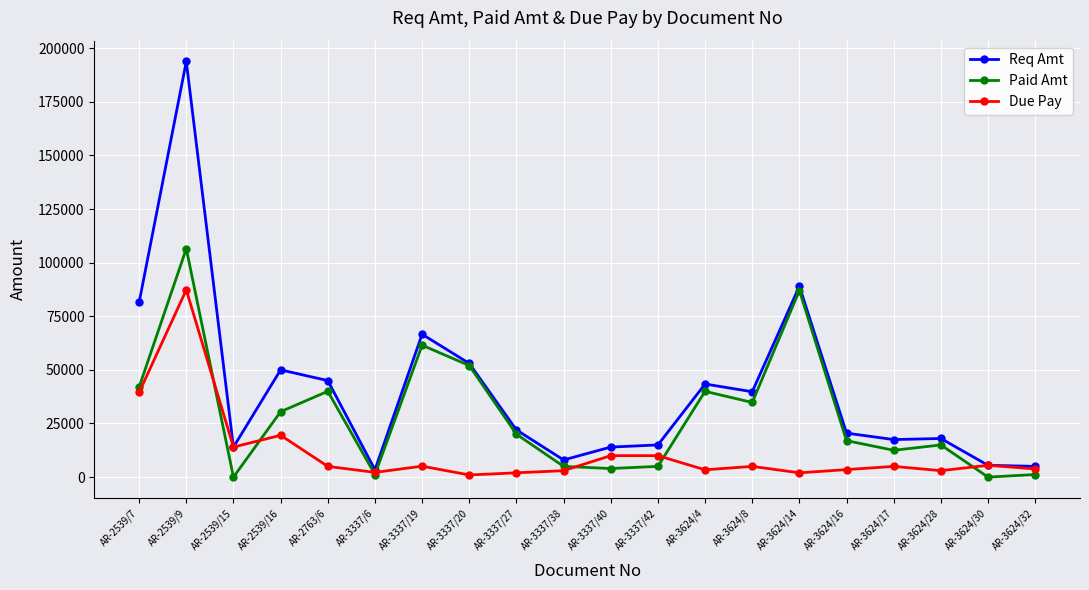

Where does the Req Amt series first go above 22000?

AR-2539/7